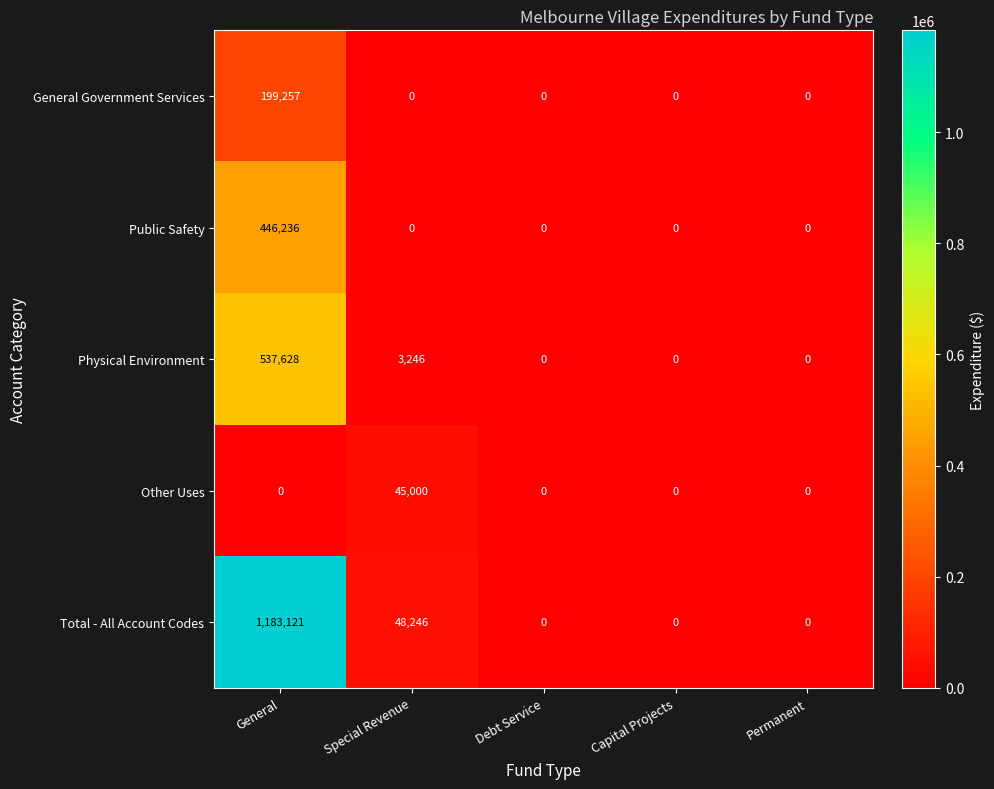

At which category is the sum across all series the highest?

General